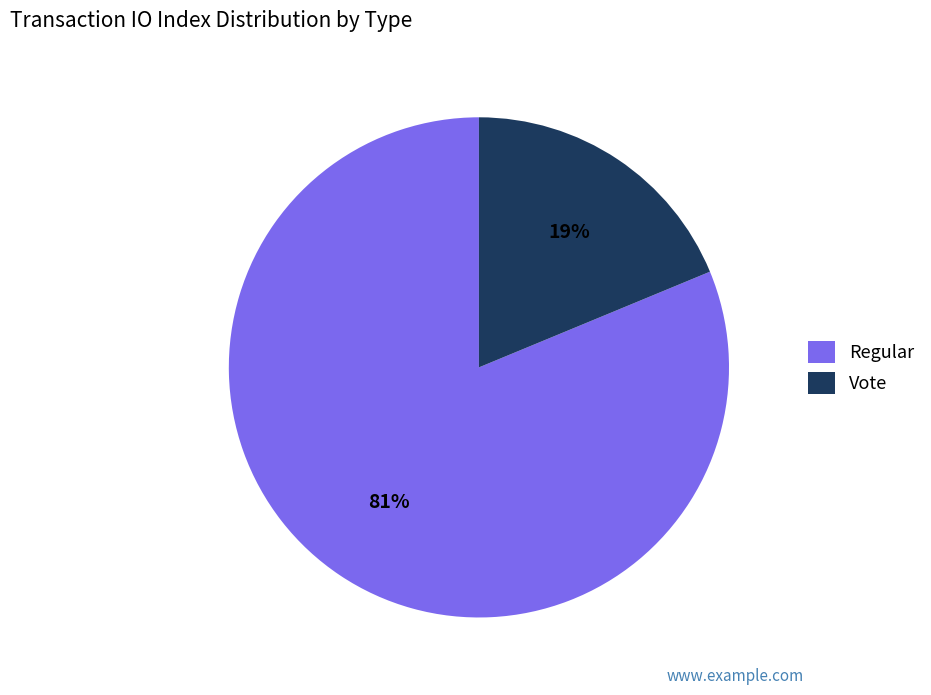

Rank the categories by value from highest to lowest.

Regular, Vote